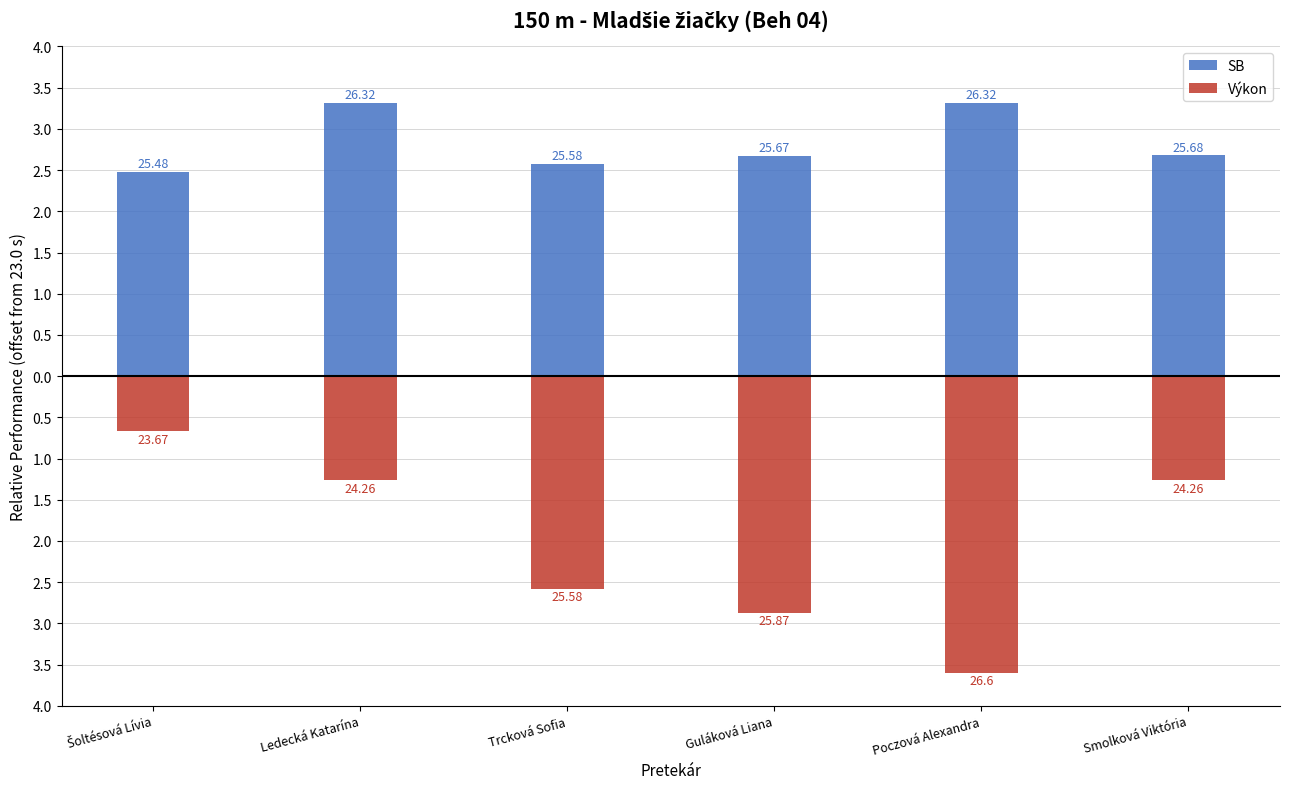

What is the label of the 3rd bar from the left?

Trcková Sofia